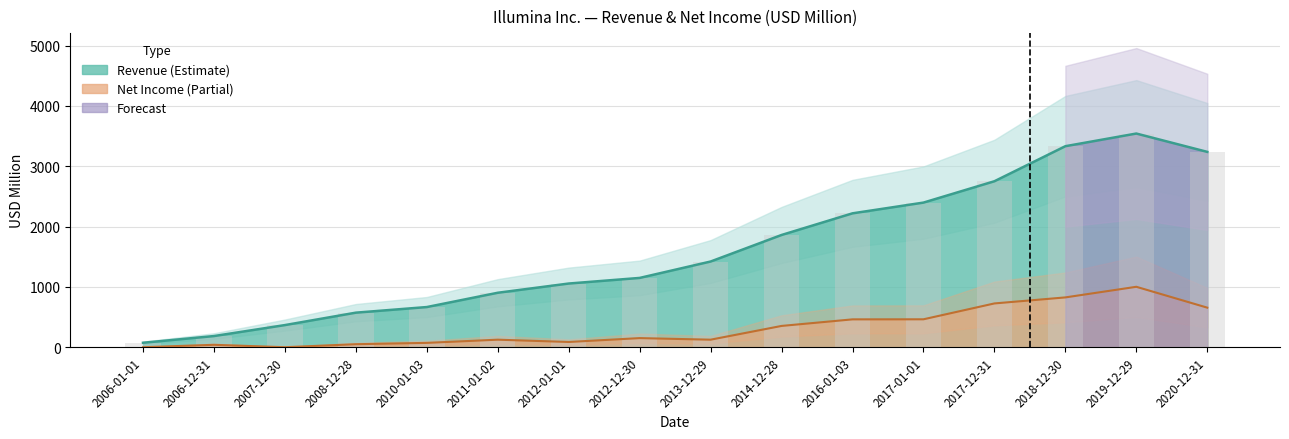

Reading right to left, extract all data points from this chart.

2020-12-31=3239	2019-12-29=3543	2018-12-30=3333	2017-12-31=2752	2017-01-01=2398	2016-01-03=2220	2014-12-28=1861	2013-12-29=1421	2012-12-30=1149	2012-01-01=1056	2011-01-02=903	2010-01-03=666	2008-12-28=573	2007-12-30=367	2006-12-31=185	2006-01-01=74